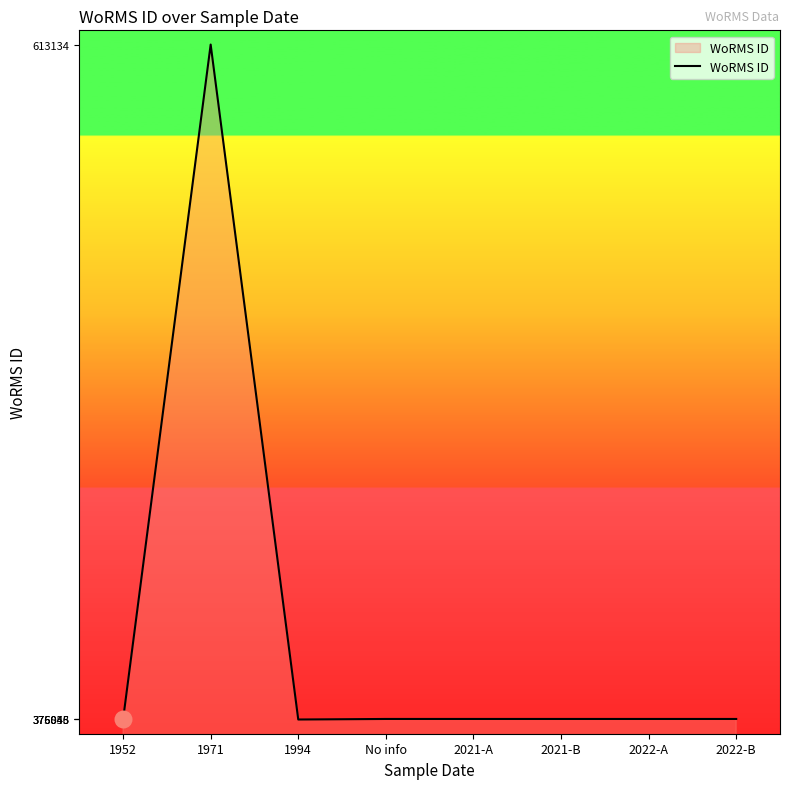

What is the ratio of the value at 1971 to the value at 2022-B?

1.6